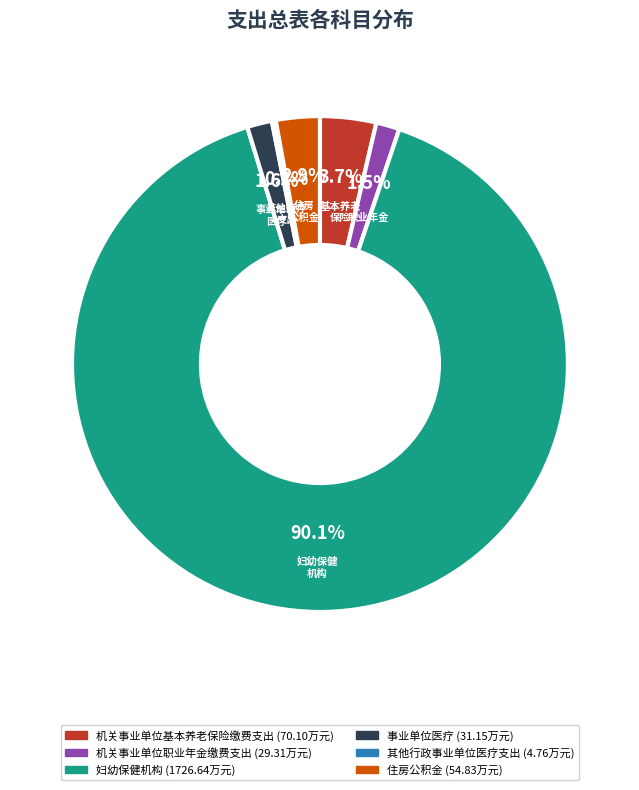

Which category has the smallest portion of the pie?

其他行政事业单位医疗支出